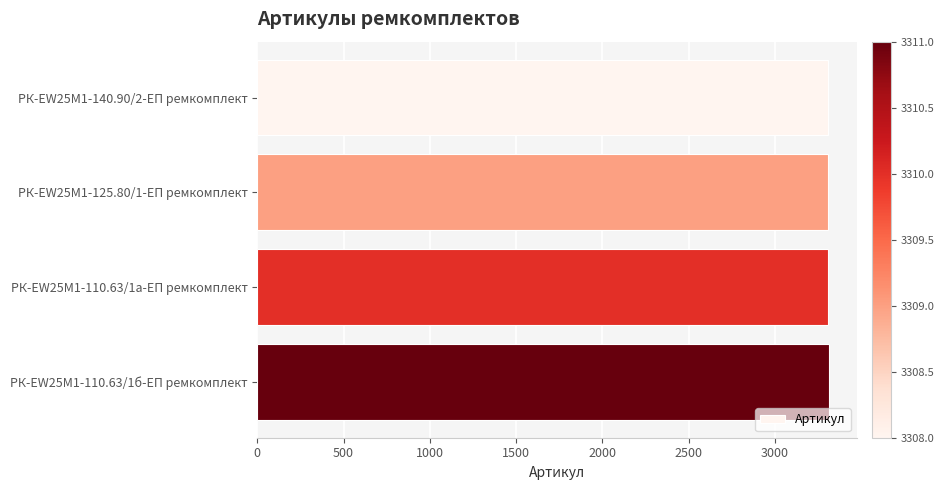

What is the average value?

3310